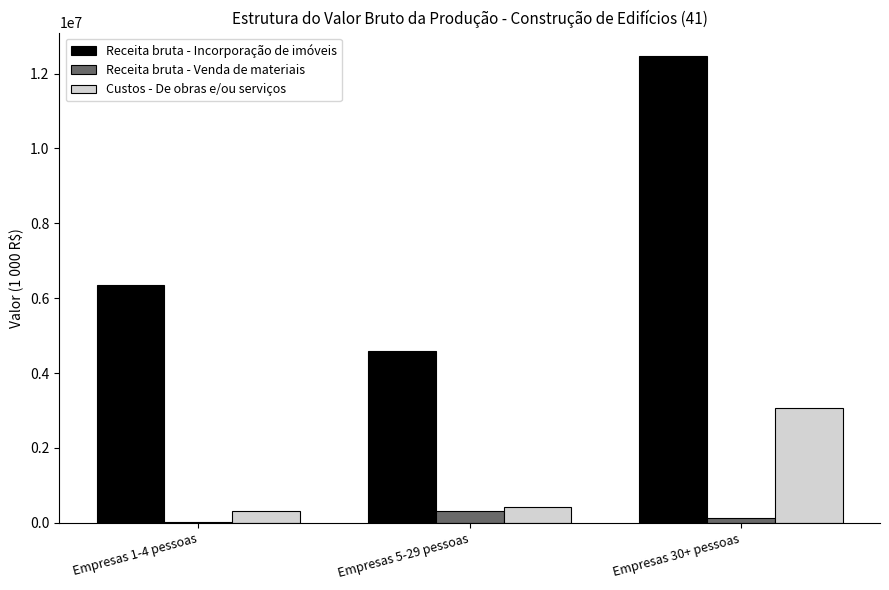

Where is Custos - De obras e/ou serviços nearest to the value 1691986?

Empresas 5-29 pessoas